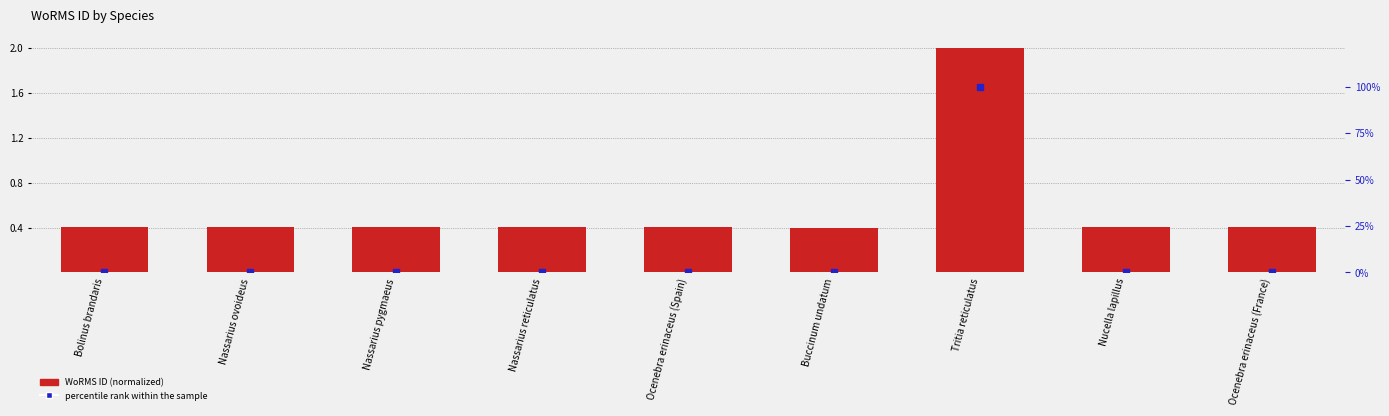

Which series reaches the minimum Y coordinate?

percentile rank within the sample